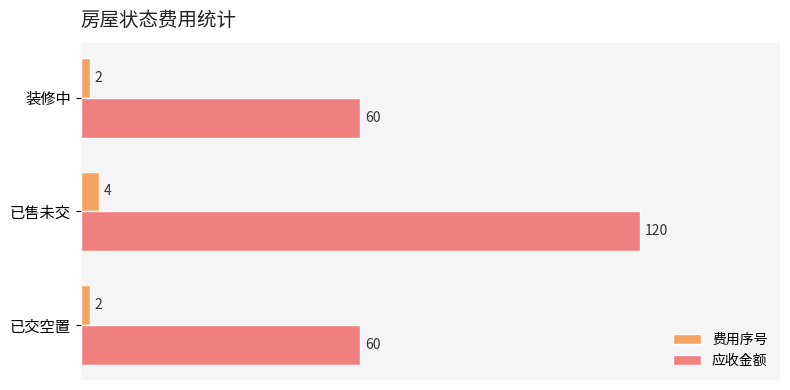

At how many categories does at least one series exceed 8?

3